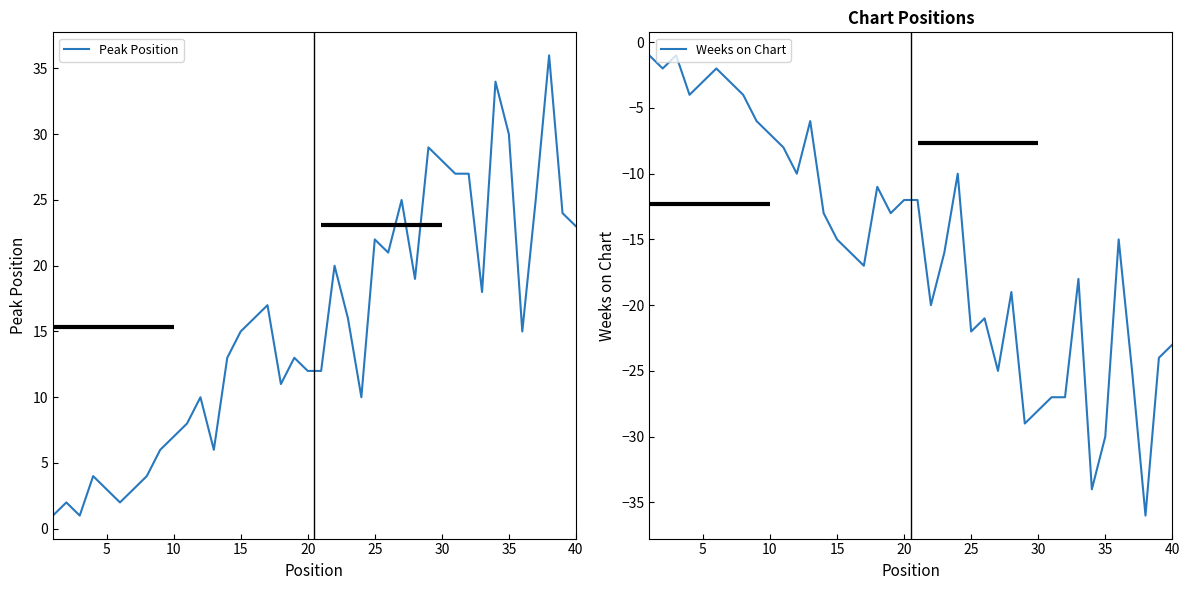

True or false: Weeks on Chart and Peak Position cross at least once.

False